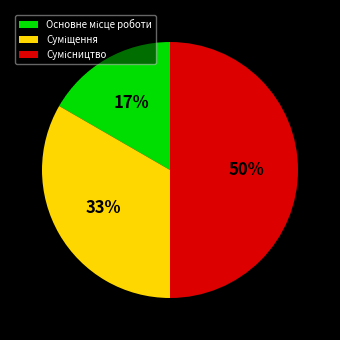

To the nearest percent, what is the average slice percentage?

33%